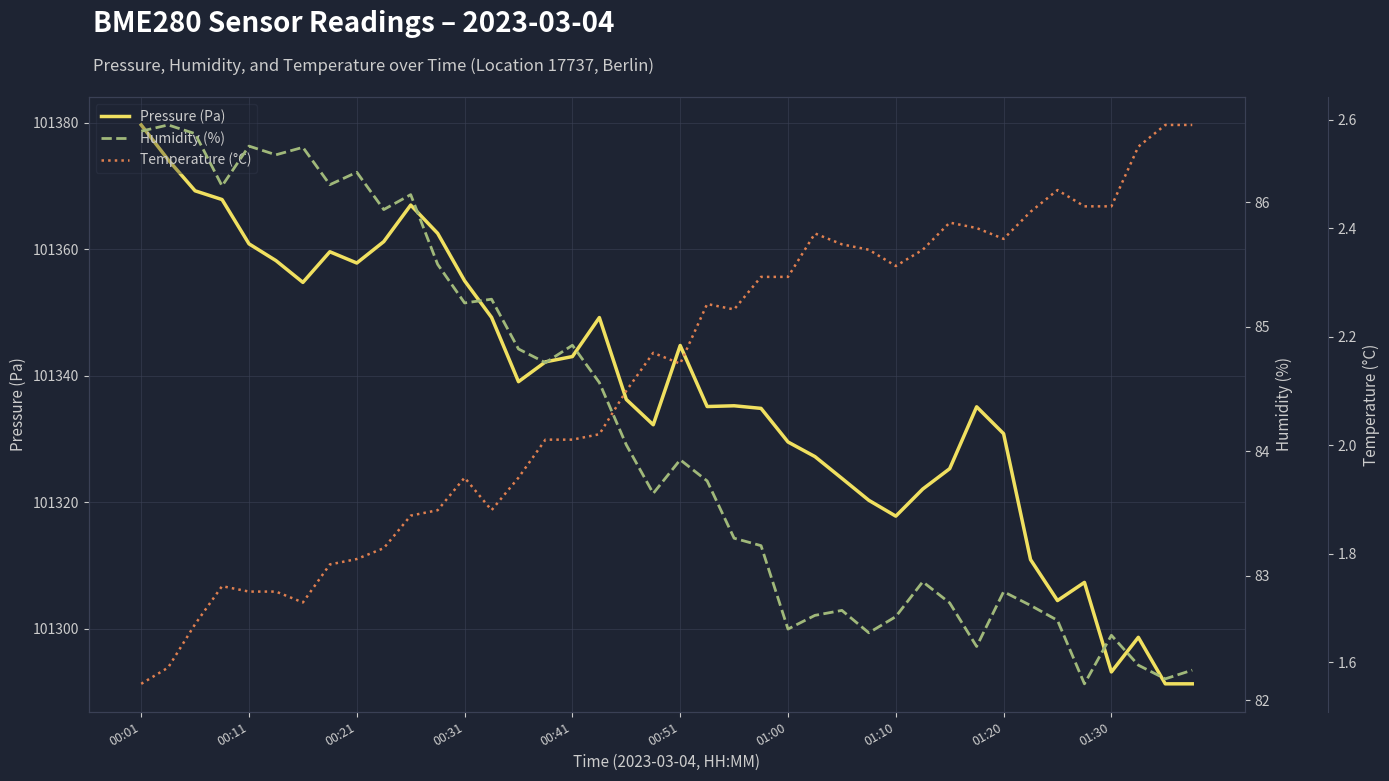

What is the sum of all Temperature (°C) values?

84.7